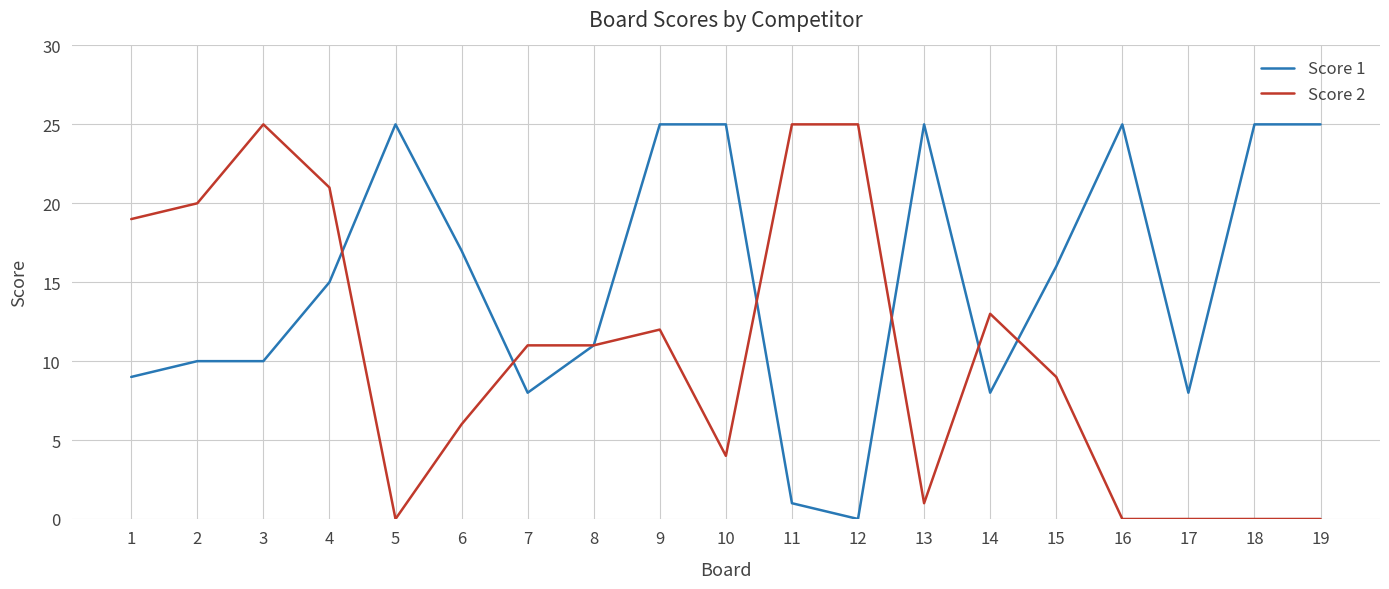

What is the spread (max minus min) of values at 5?

25